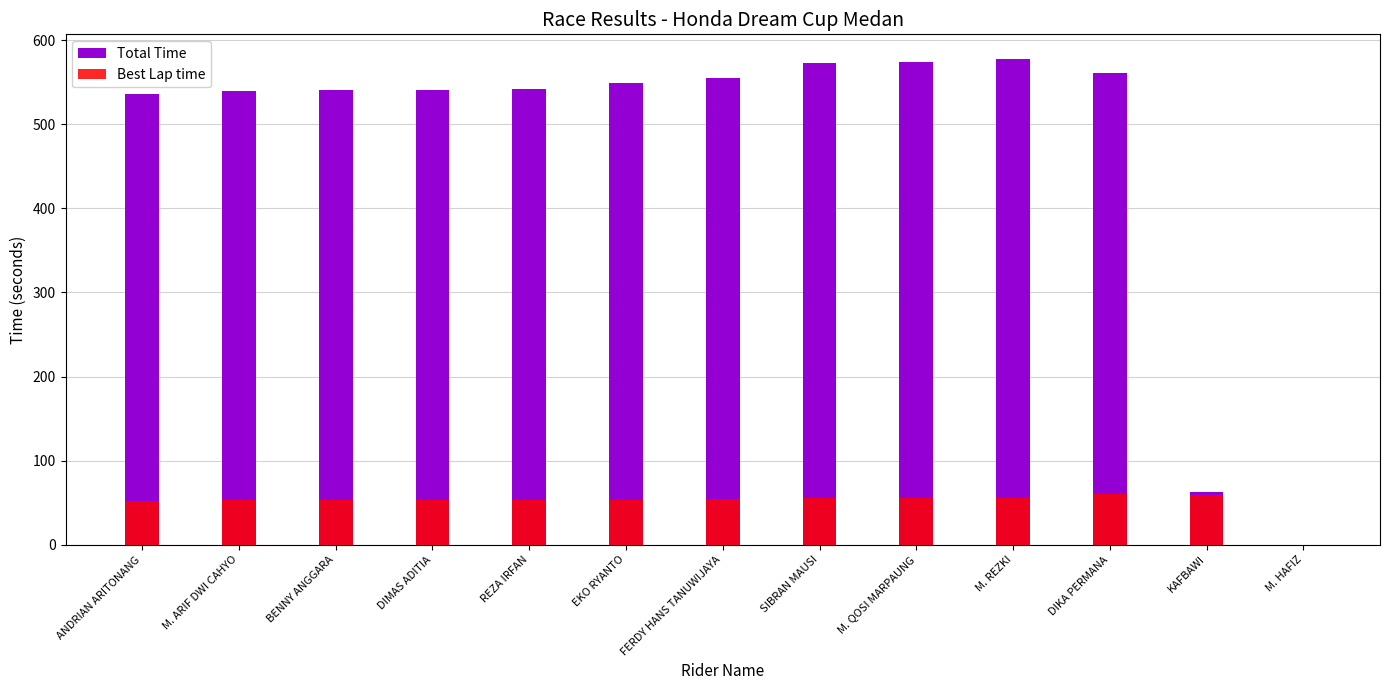

What is the difference between the maximum and second lowest values in the Total Time series?

515.0